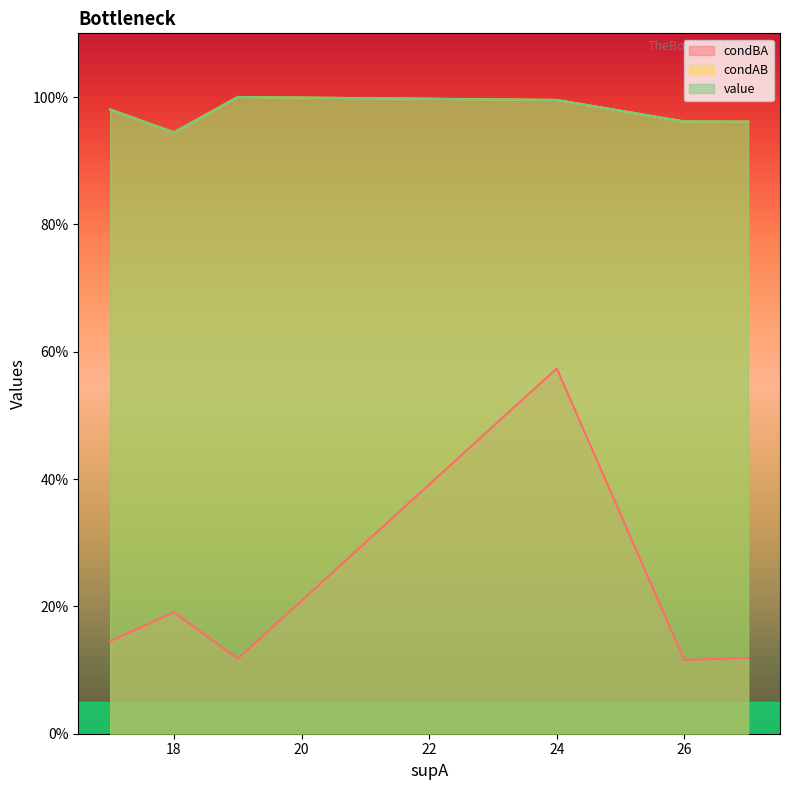

What is the minimum value shown in the chart?

0.1